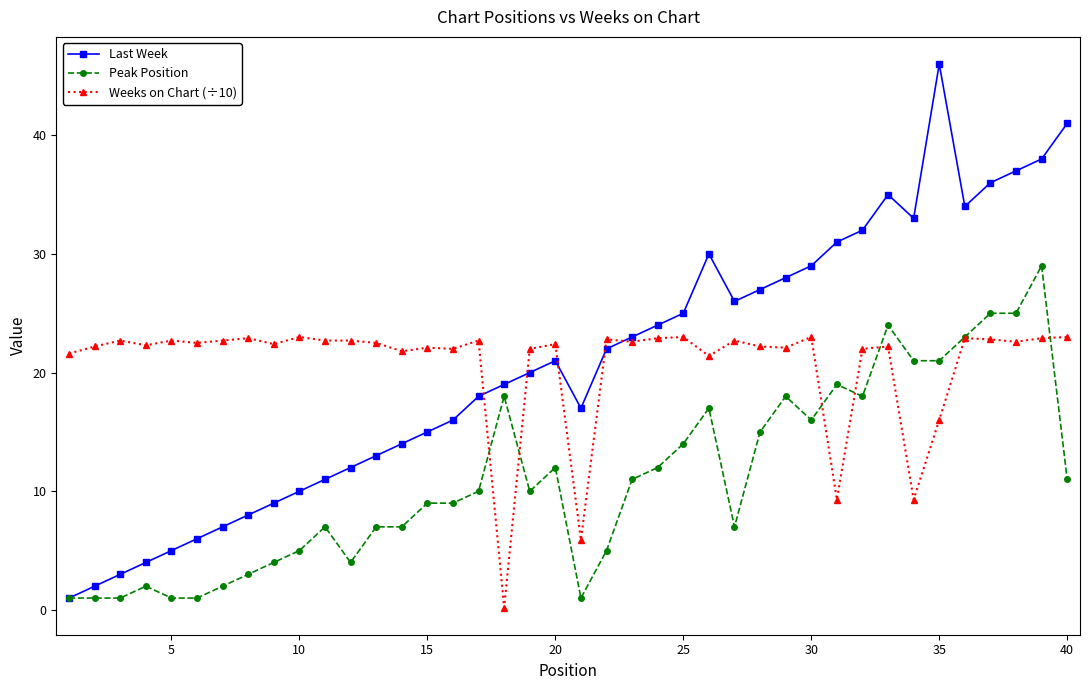

Rank the series by their maximum value, from lowest to highest.

Weeks on Chart (÷10), Peak Position, Last Week